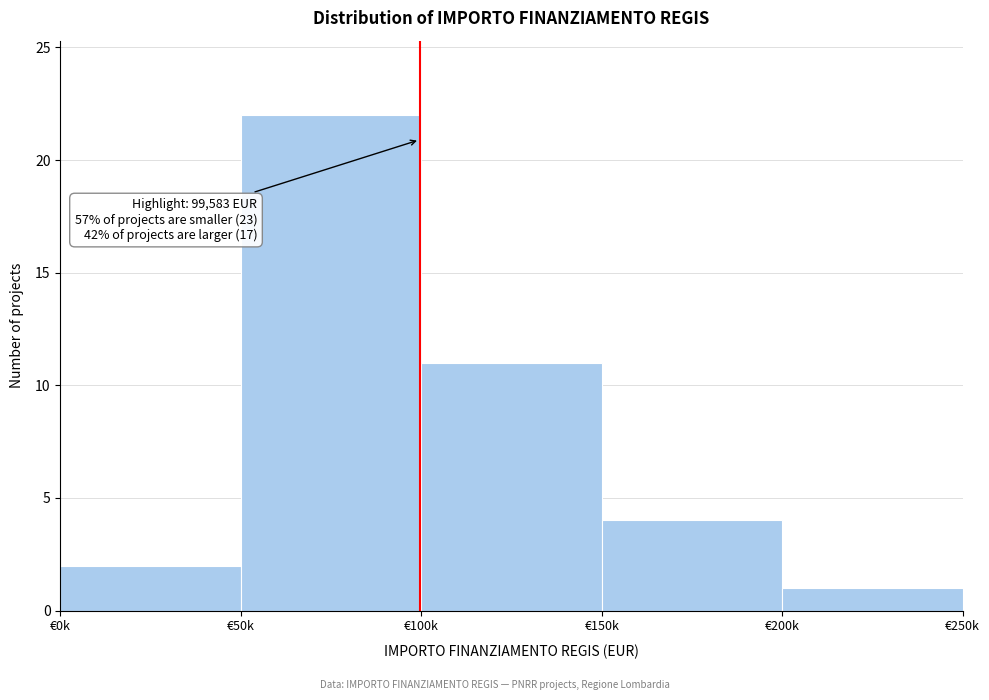

Reading right to left, list all the values displayed in this chart.

€200k=1	€150k=4	€100k=11	€50k=22	€0k=2